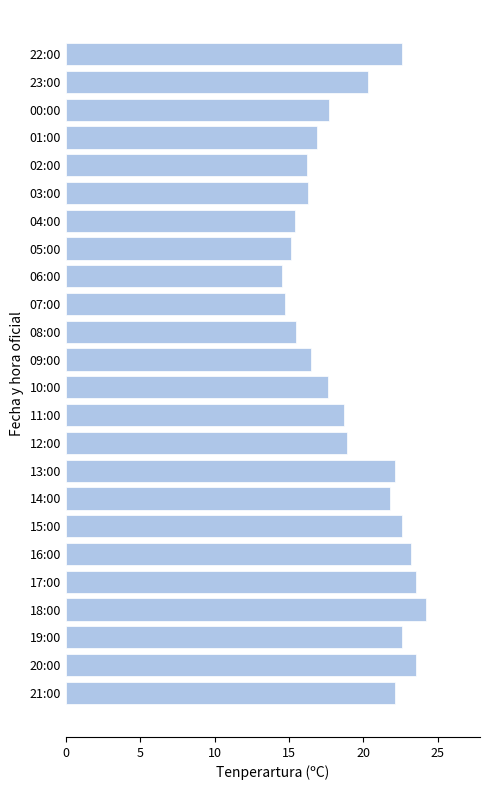

What is the change in value from 11:00 to 22:00?

+3.9